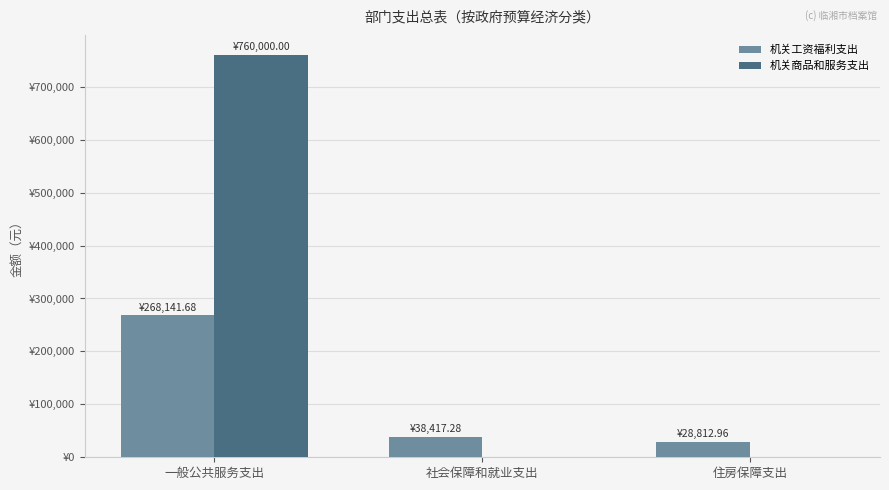

Does the chart contain stacked bars?

No